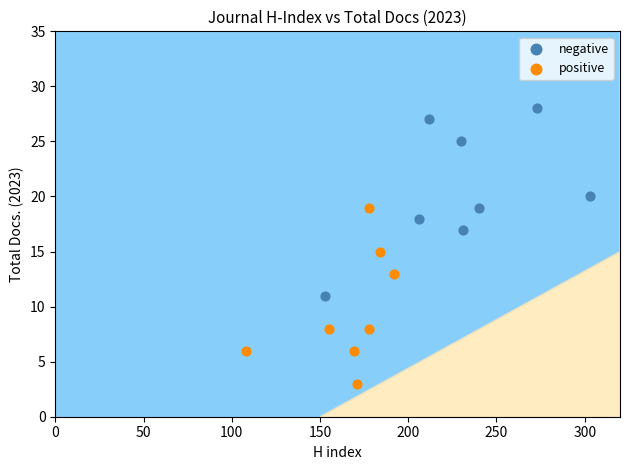

Which series contains the highest Y value?

negative